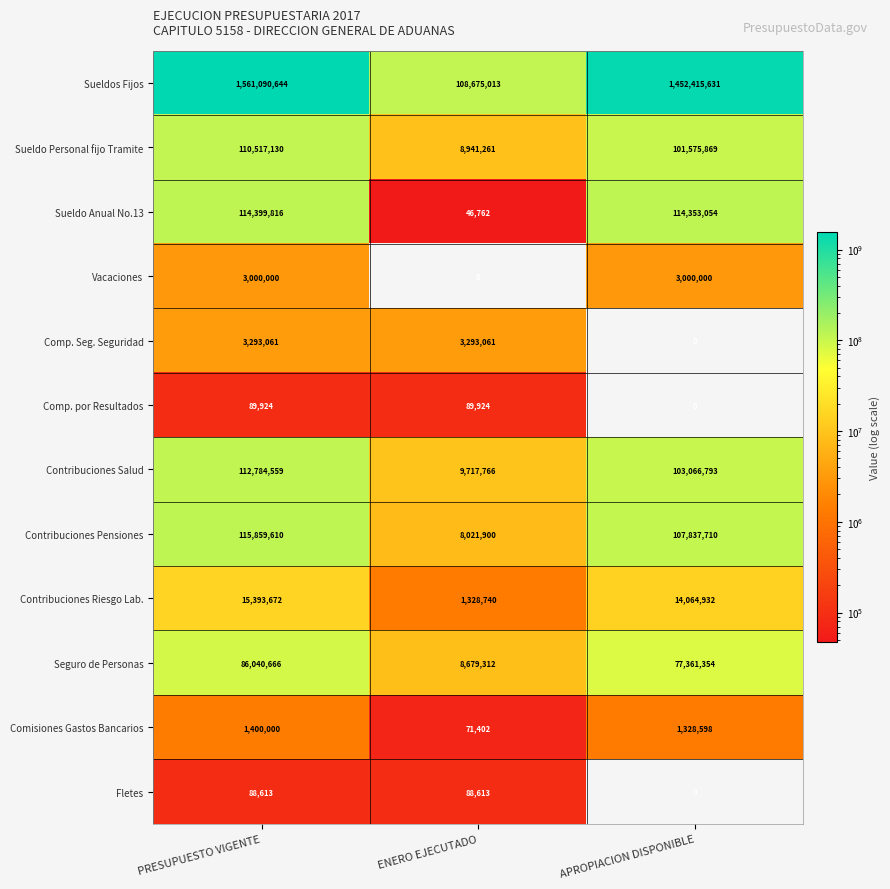

Which series changed the most between PRESUPUESTO VIGENTE and ENERO EJECUTADO?

Sueldos Fijos